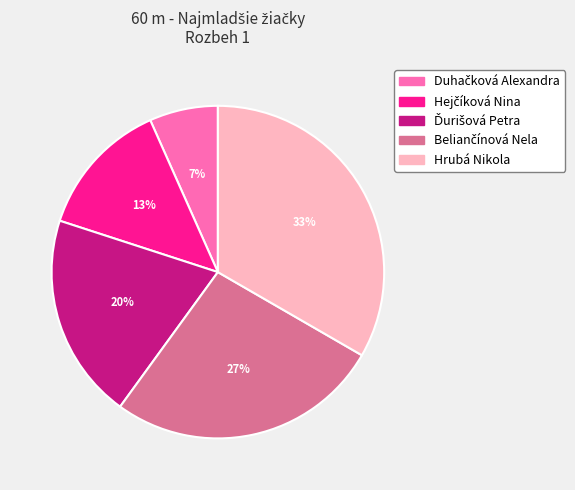

To the nearest percent, what portion does Hrubá Nikola represent?

33%